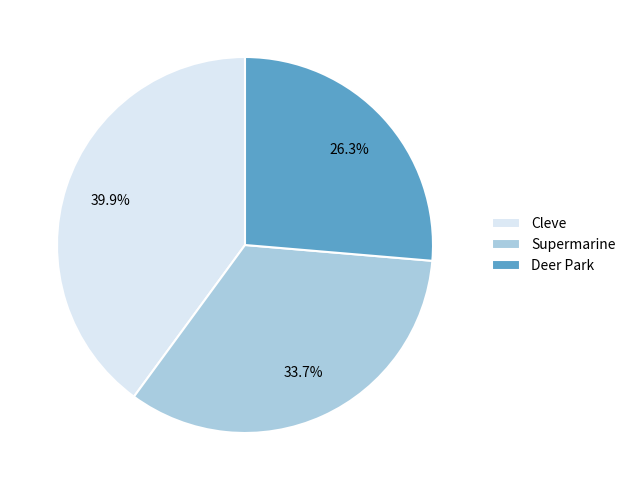

Count the number of slices in the pie.

3